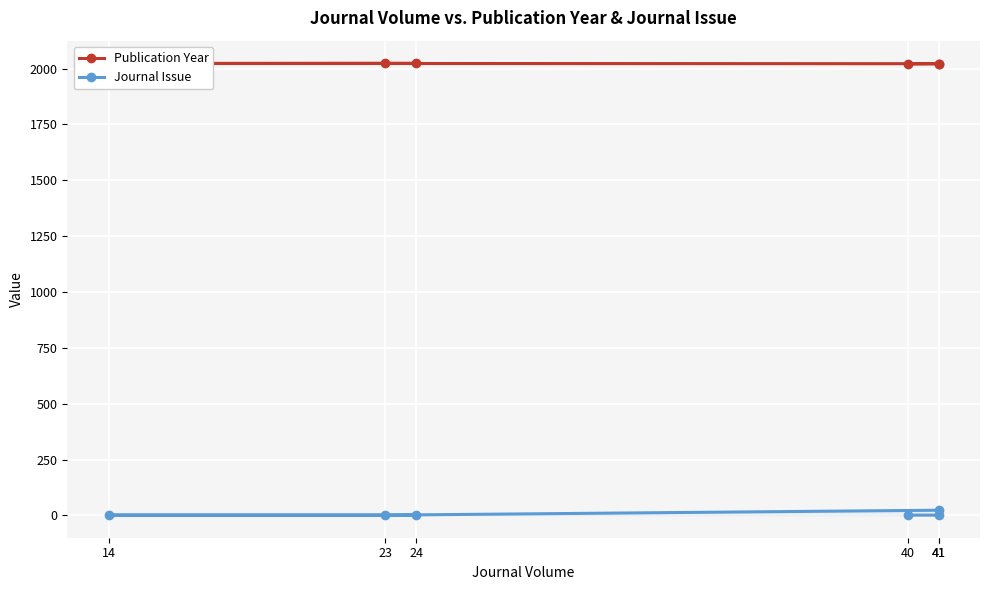

Which category has the highest value across all series?

24